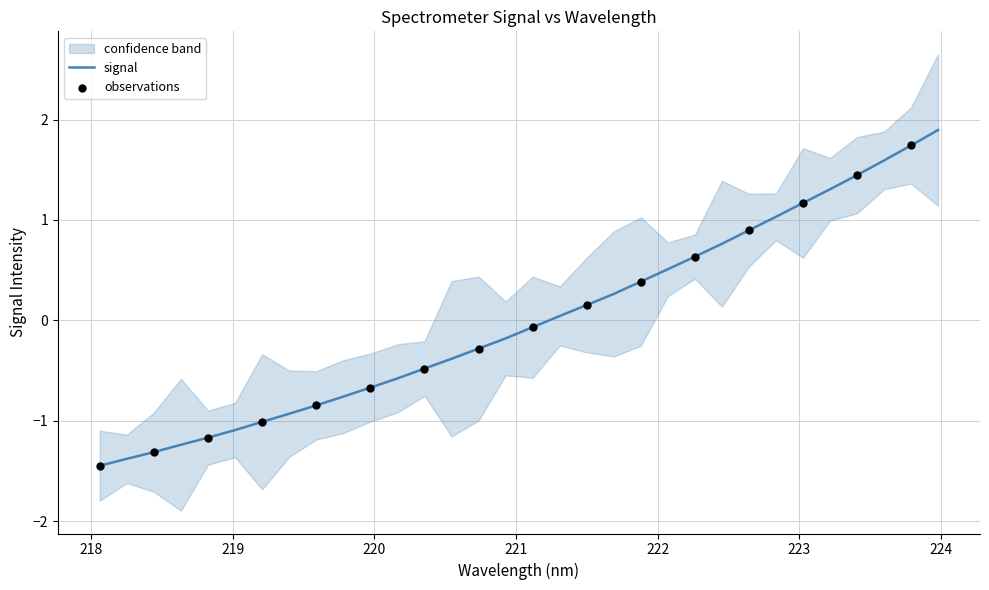

What is the minimum value for signal?

-1.4